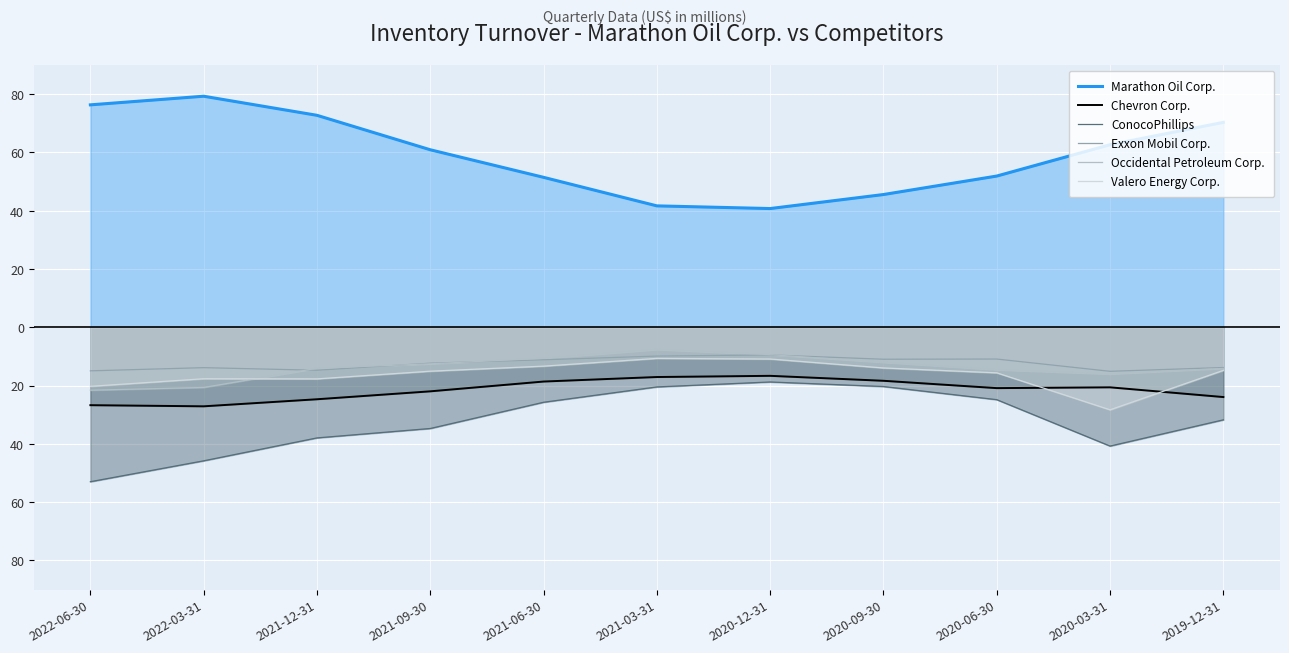

True or false: Occidental Petroleum Corp. and Chevron Corp. cross at least once.

False